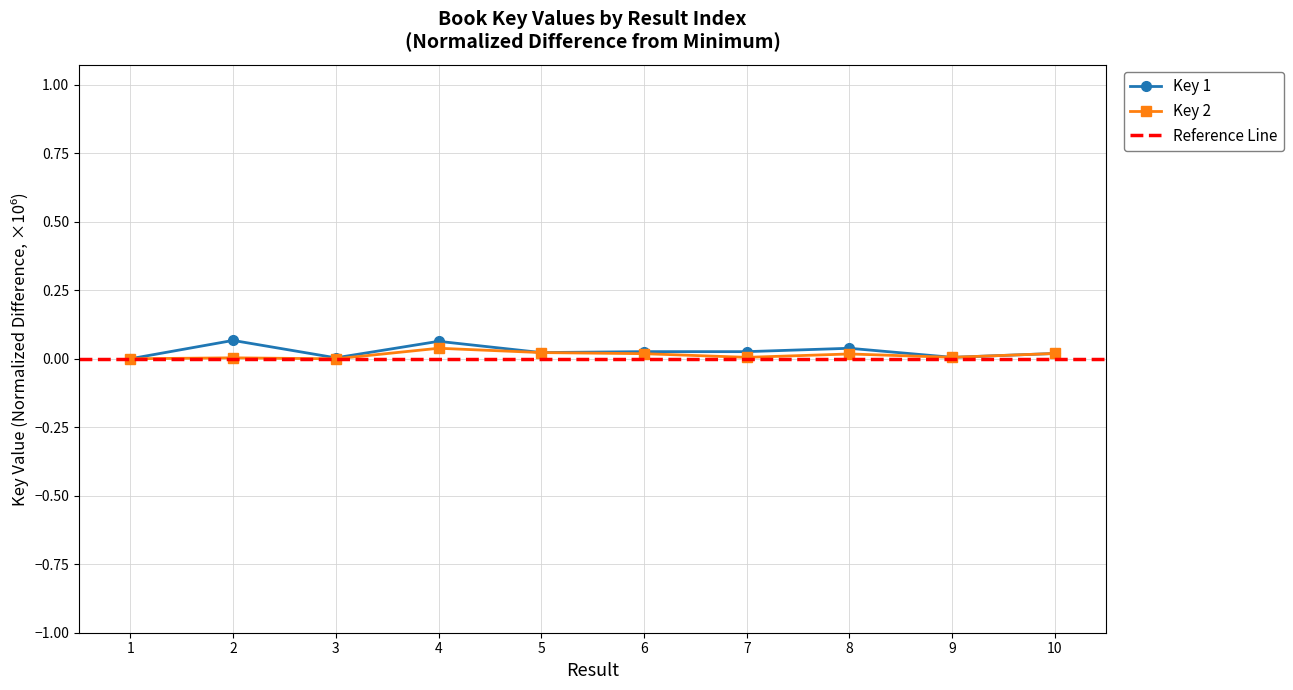

At which category does Key 1 reach its first local peak?

2